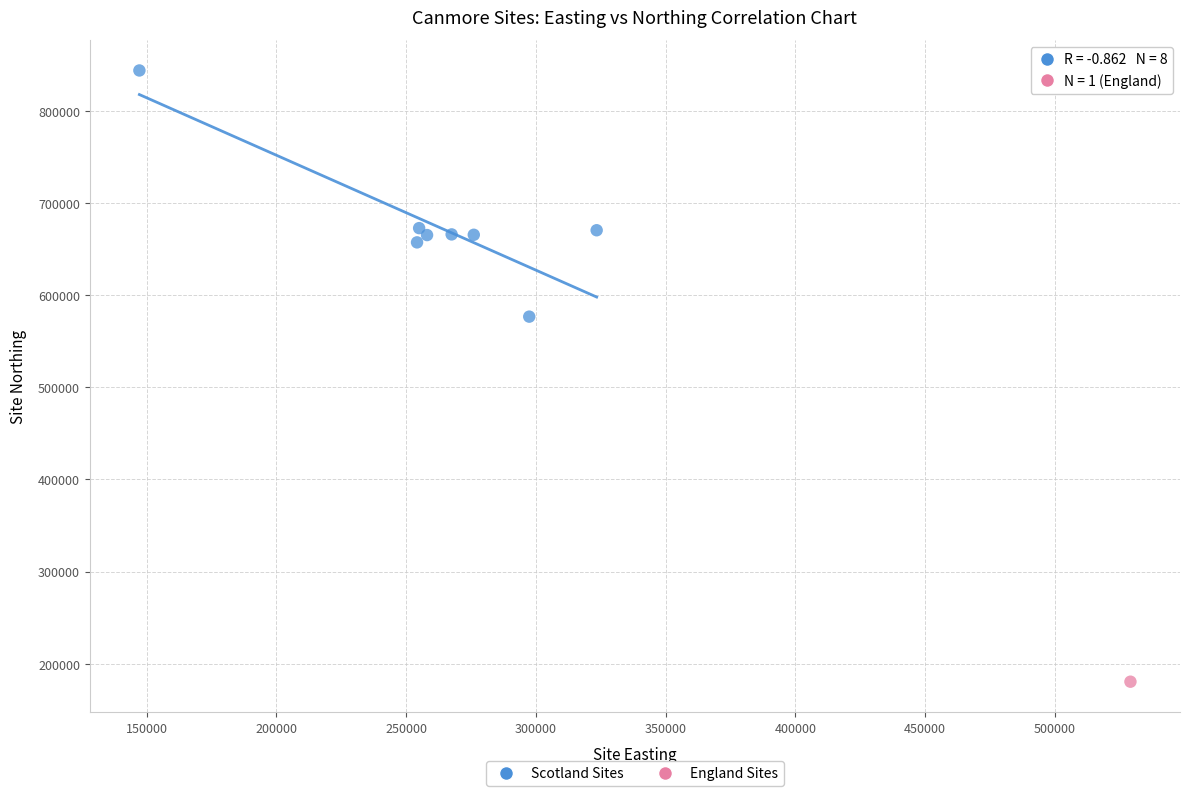

What are all the series names shown in the legend?

Scotland Sites, England Sites